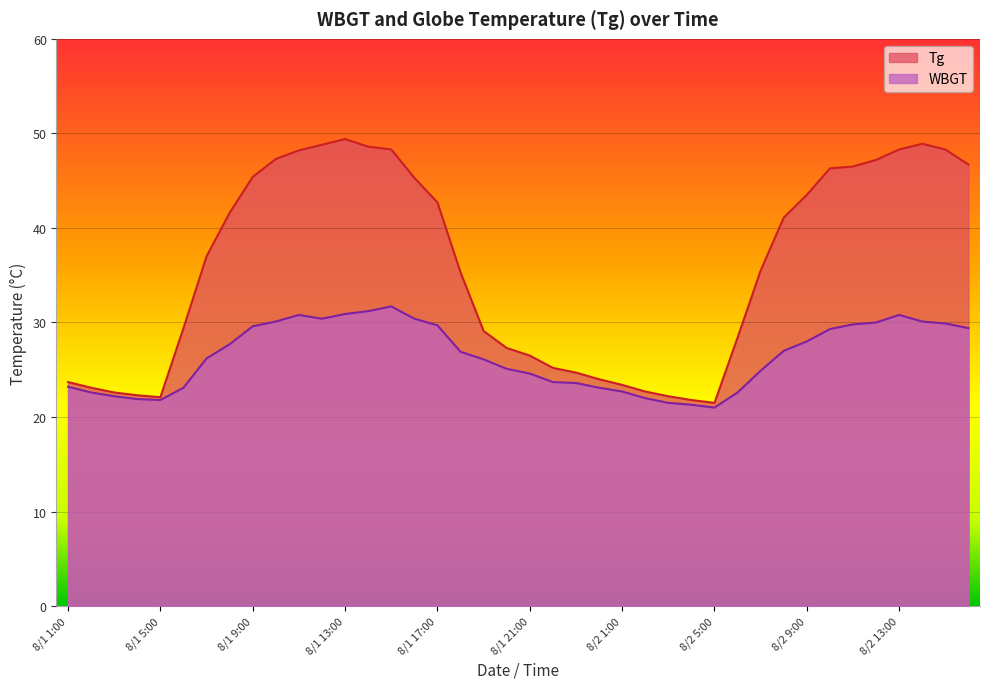

Which series has the widest spread of values?

Tg